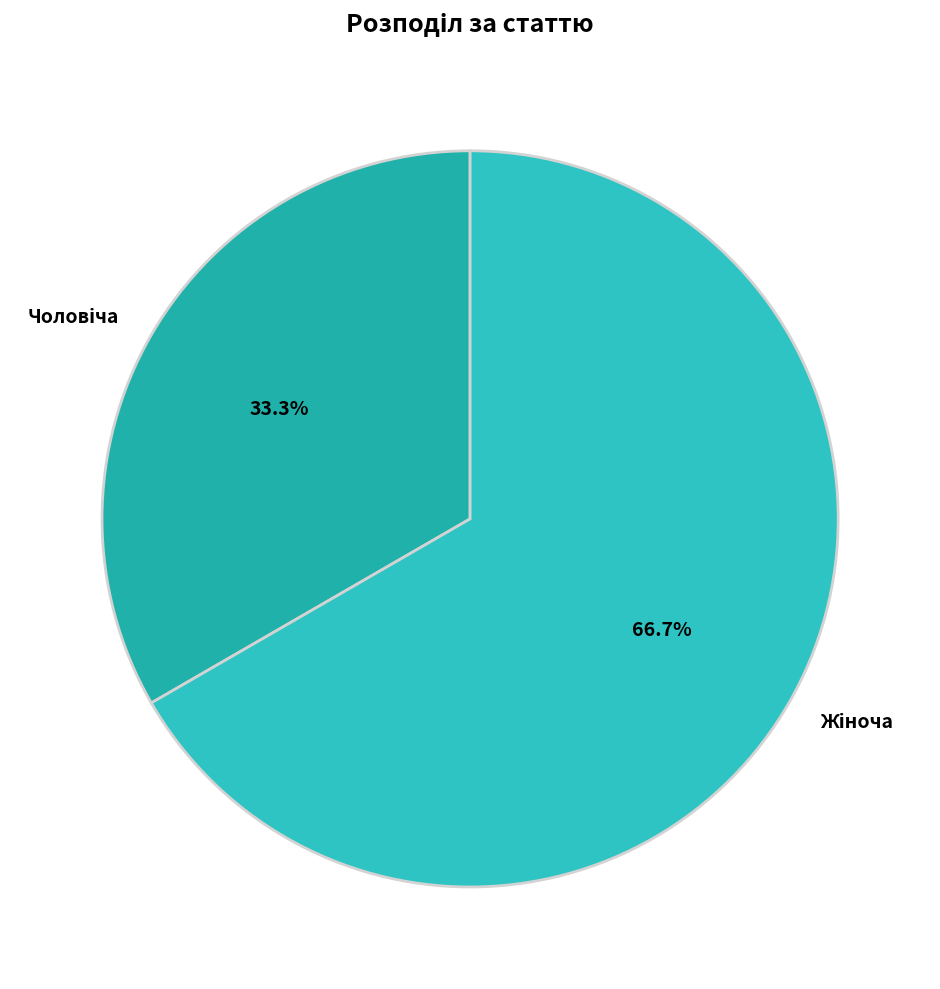

Is there any slice that represents more than half of the pie?

Yes